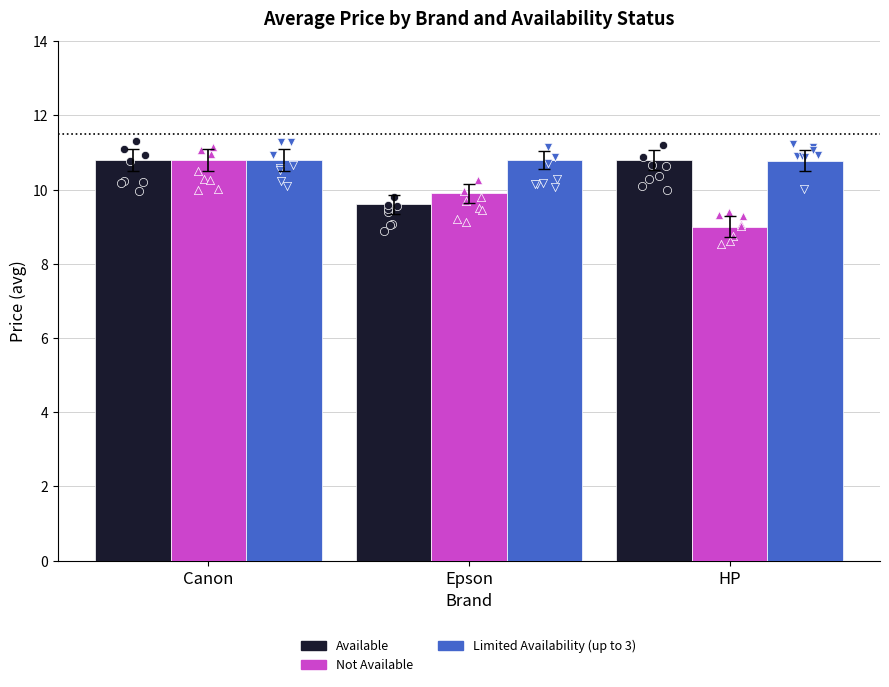

Is the value of not available at Canon greater than the value of available at Canon?

No